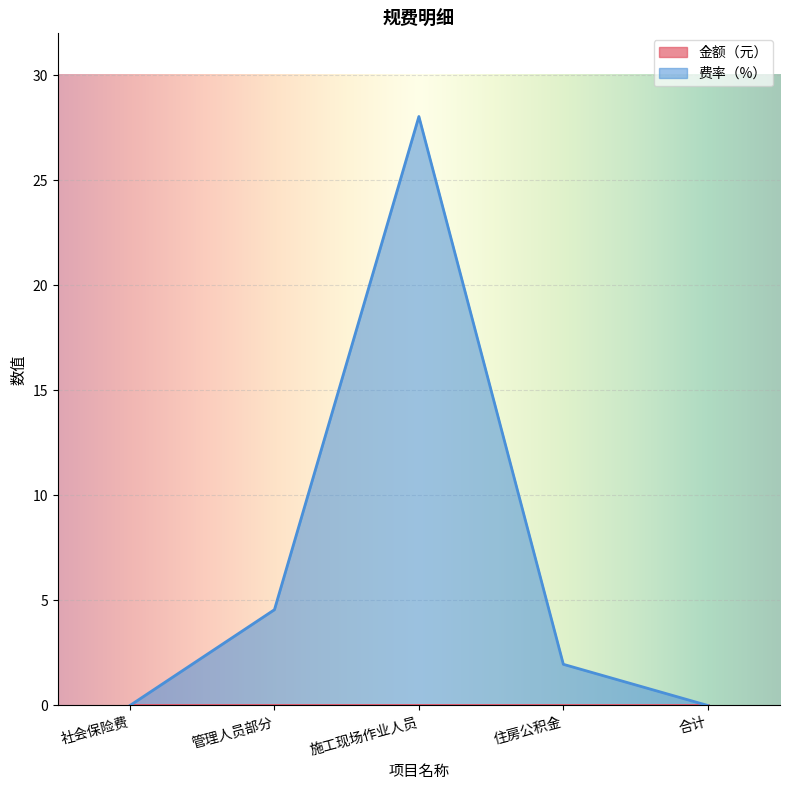

The chart shows a value of -15.0 at 社会保险费. True or false?

False